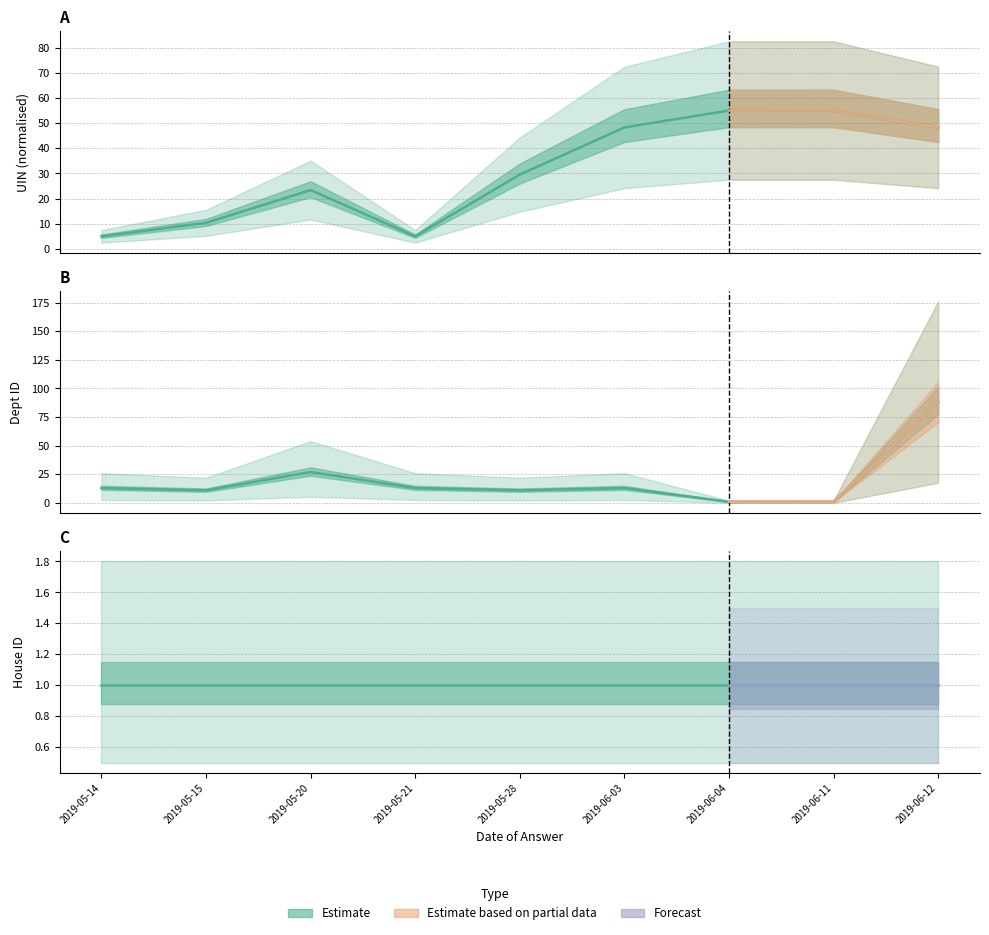

What position from the left is 2019-06-11?

8